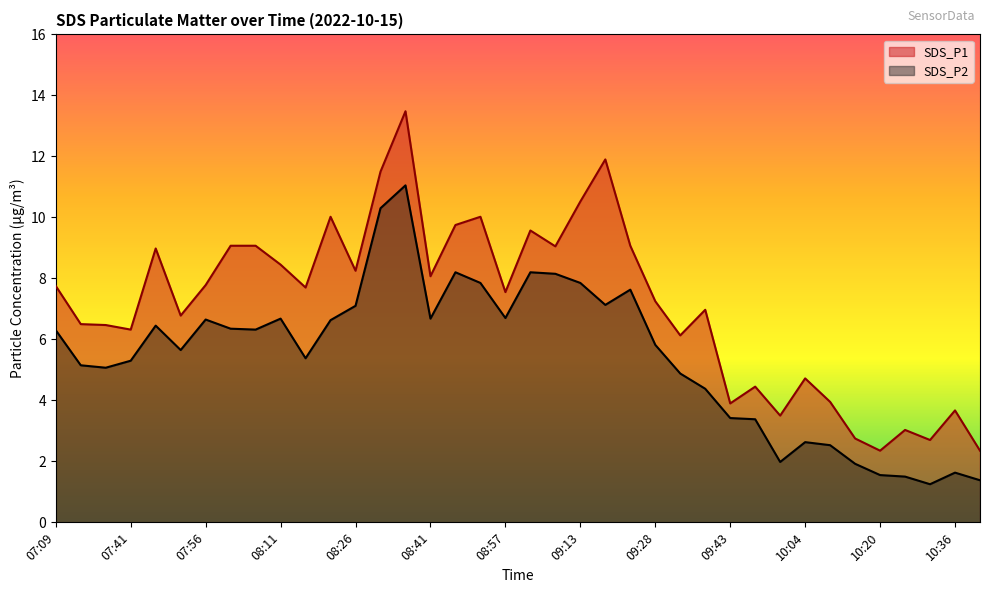

What position from the right is 09:07?

18